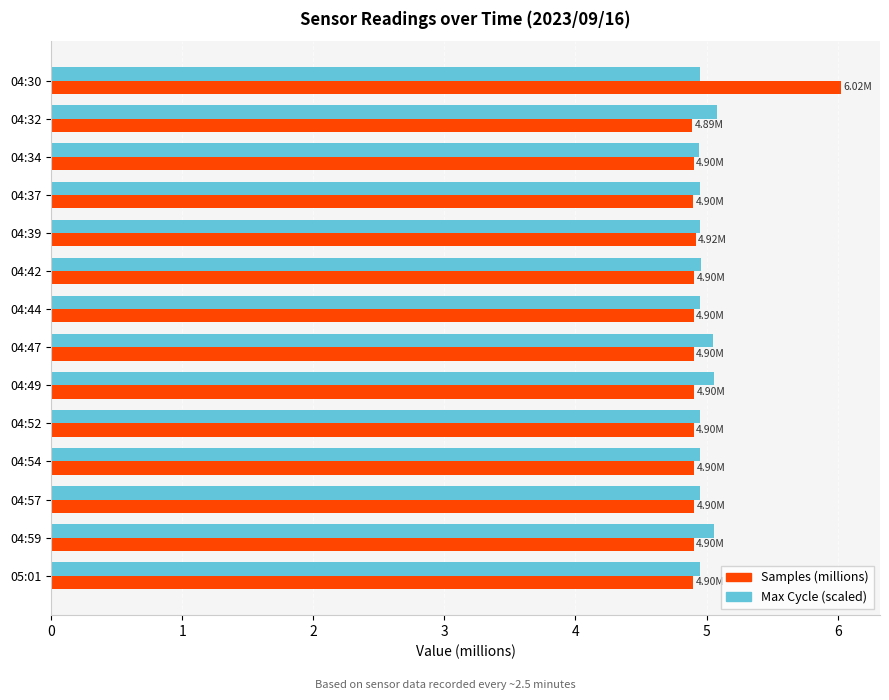

Which series has the largest range (max minus min)?

Samples (millions)